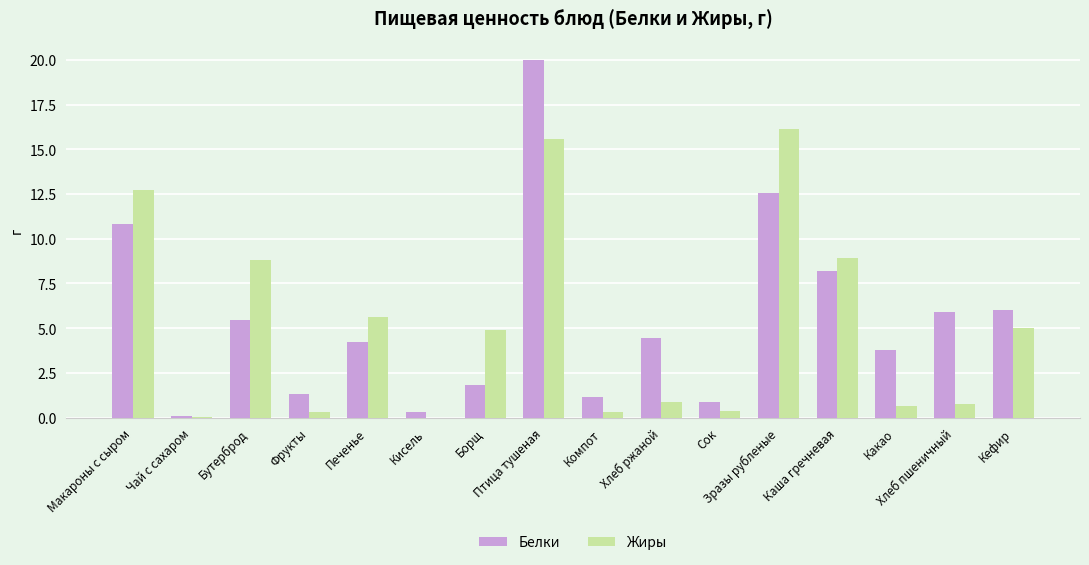

What is the maximum value for Белки?

20.0